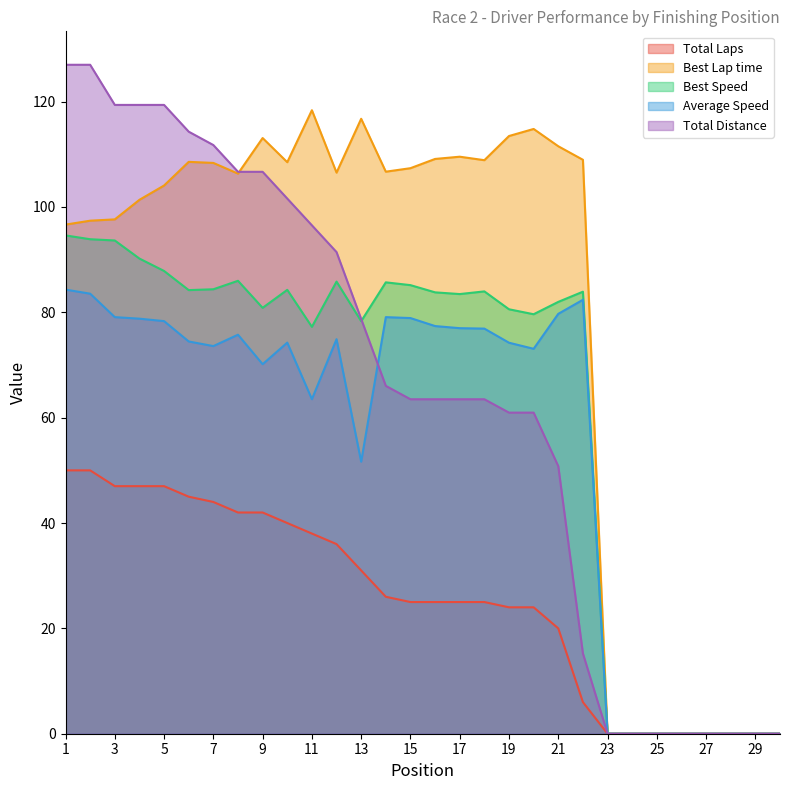

The Best Lap time series shows 0.0 at 27. True or false?

True